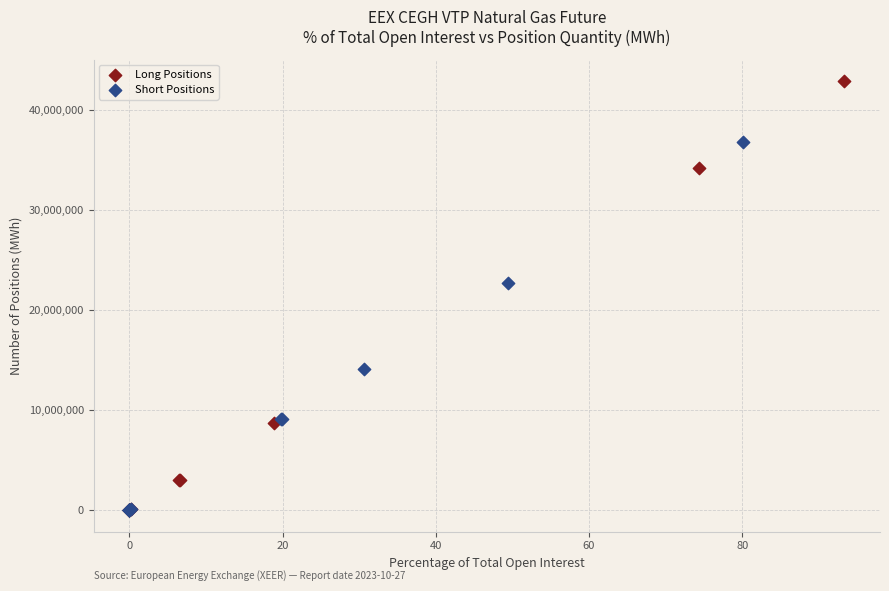

What are all the series names shown in the legend?

Long Positions, Short Positions